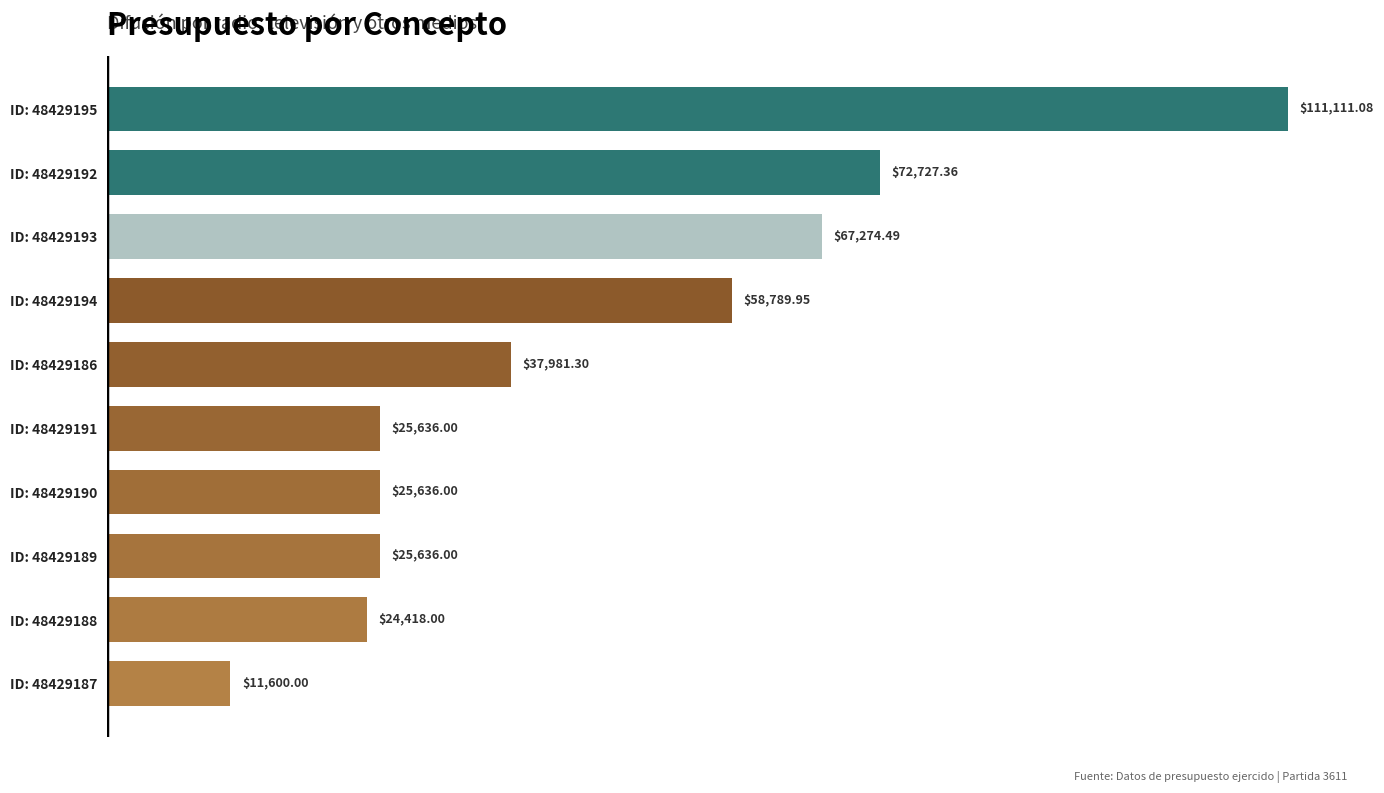

What is the change in value from ID: 48429188 to ID: 48429190?

+1218.0